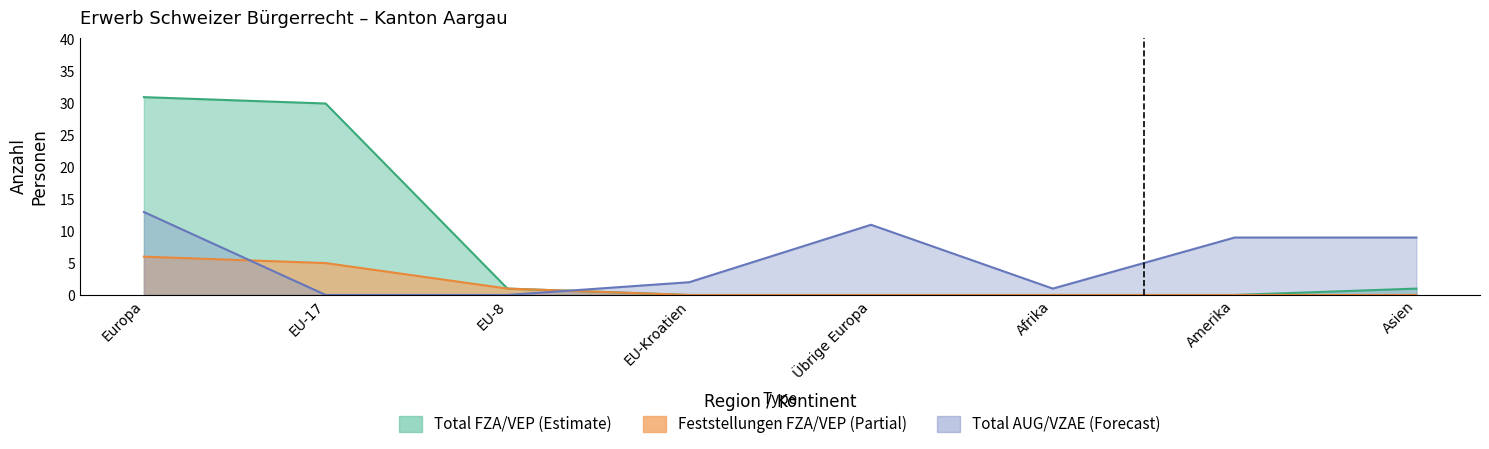

The Feststellungen (FZA/VEP) series shows -2 at Afrika. True or false?

False